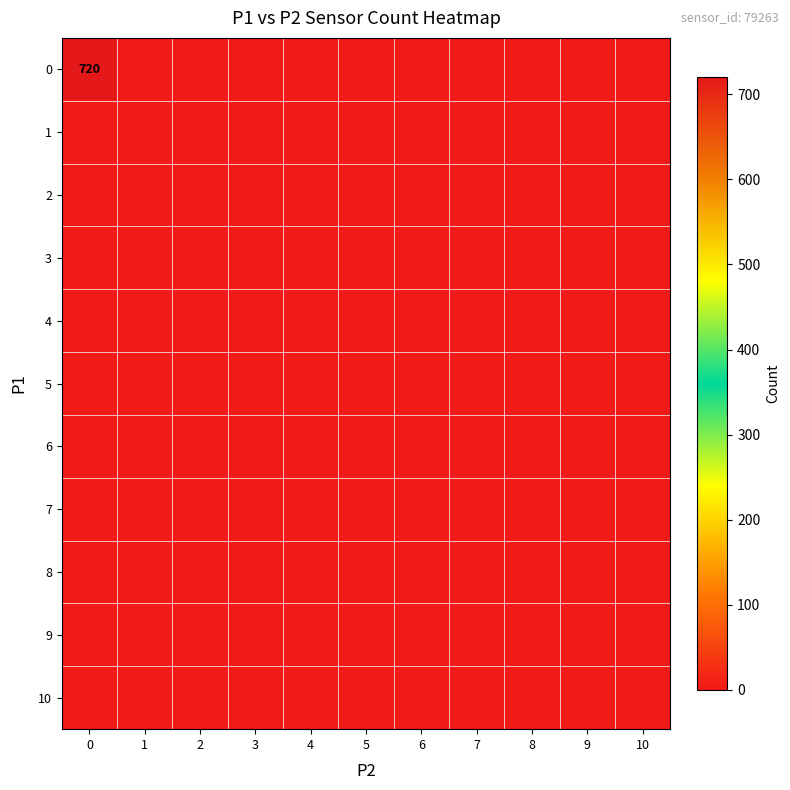

Rank the series by their maximum value, from highest to lowest.

0, 1, 2, 3, 4, 5, 6, 7, 8, 9, 10